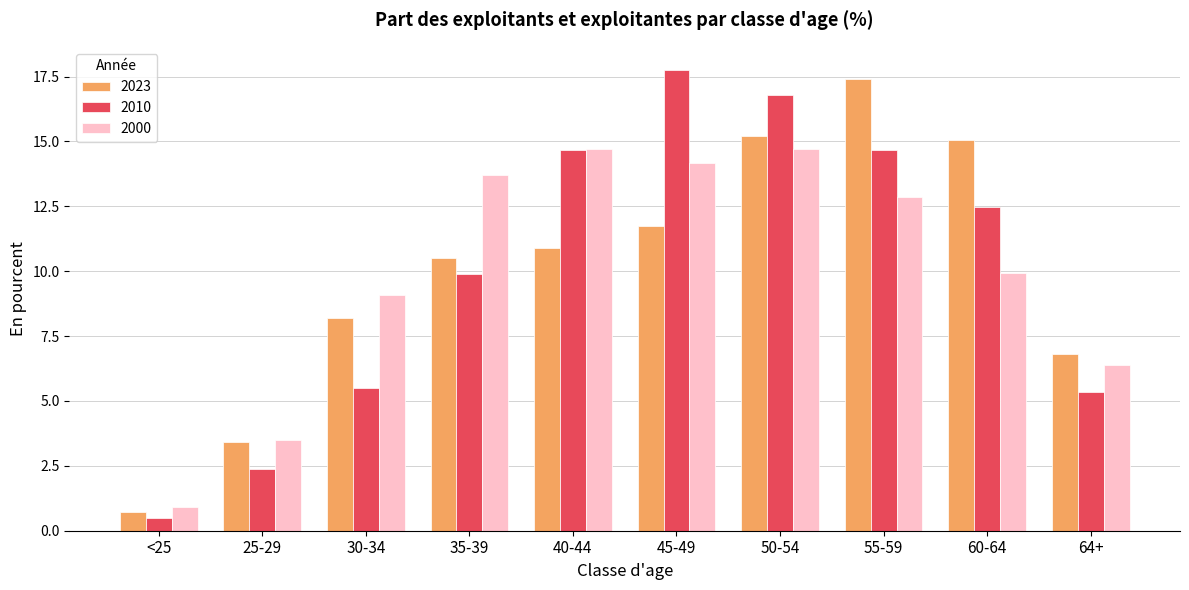

Where does the 2010 series first go above 12?

40-44